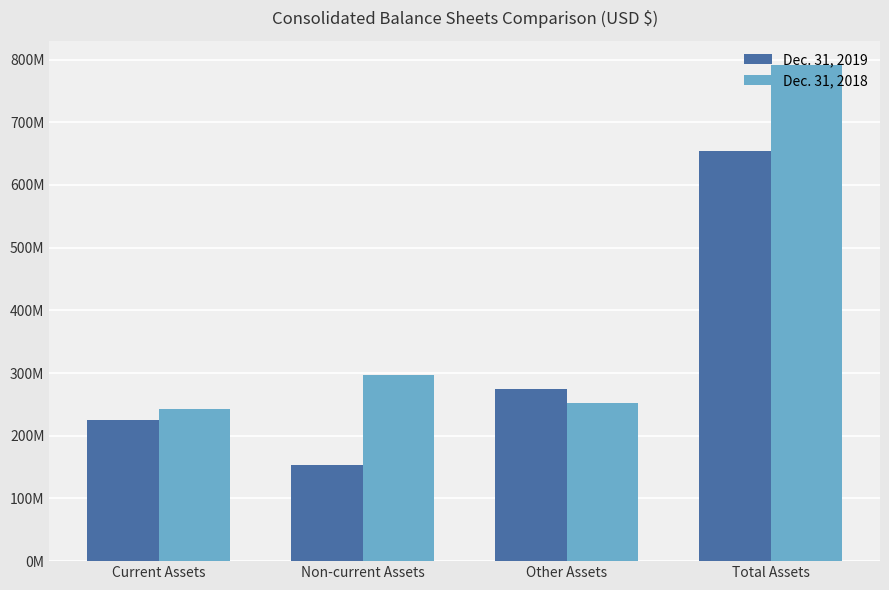

What is the label of the 3rd bar from the right?

Non-current Assets